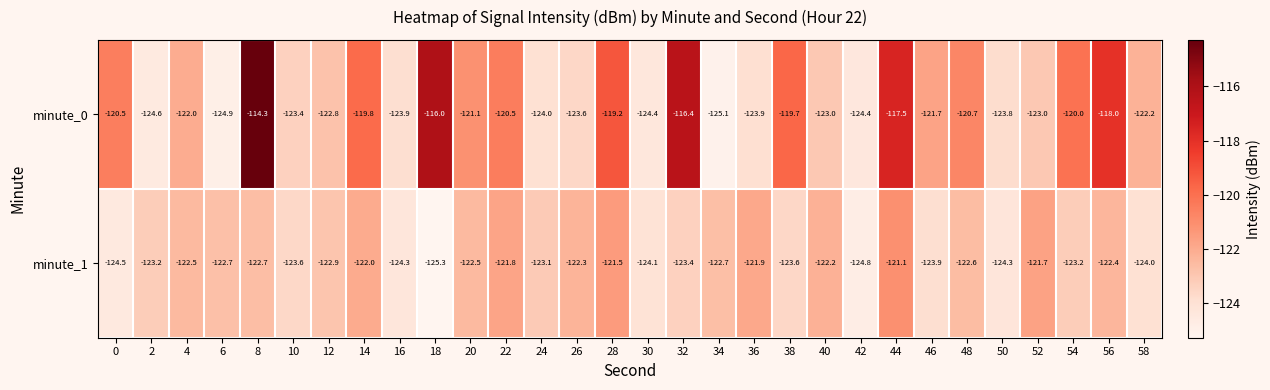

List the series in order of their overall mean, highest first.

minute_0, minute_1